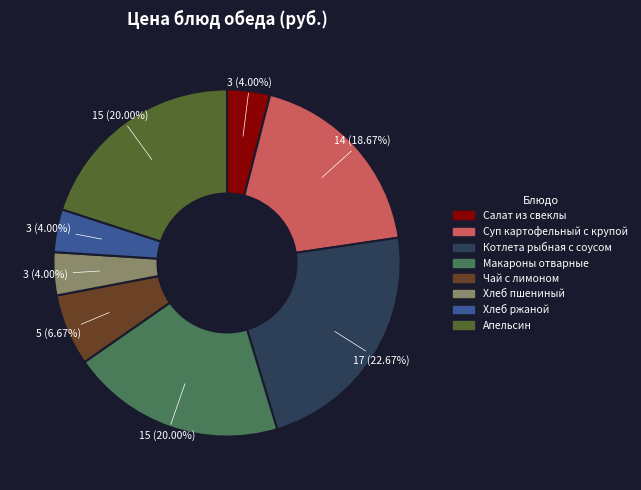

Is it true that Салат из свеклы is 4% of the pie?

True